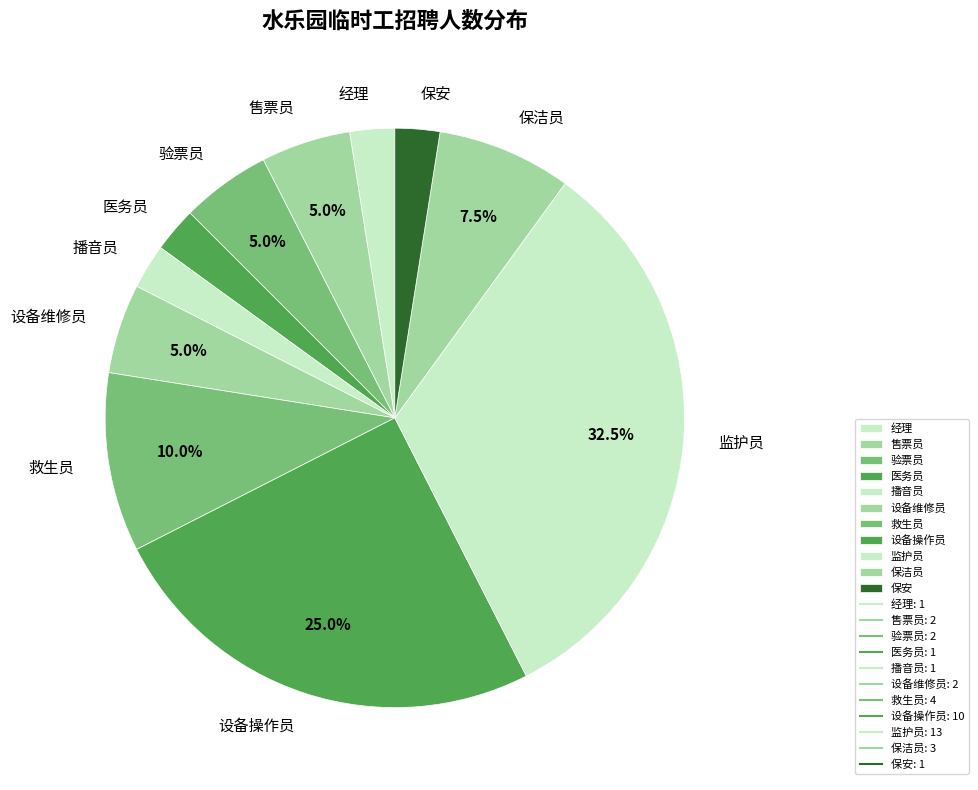

Is 保洁员 the majority of the pie?

No